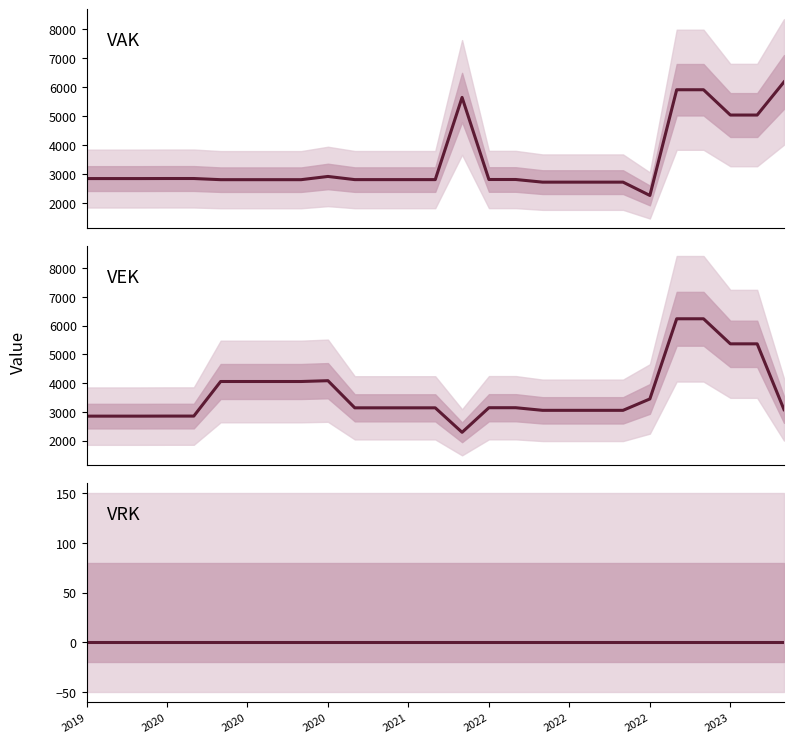

True or false: VEK has a value of 2855 at 2020.

True